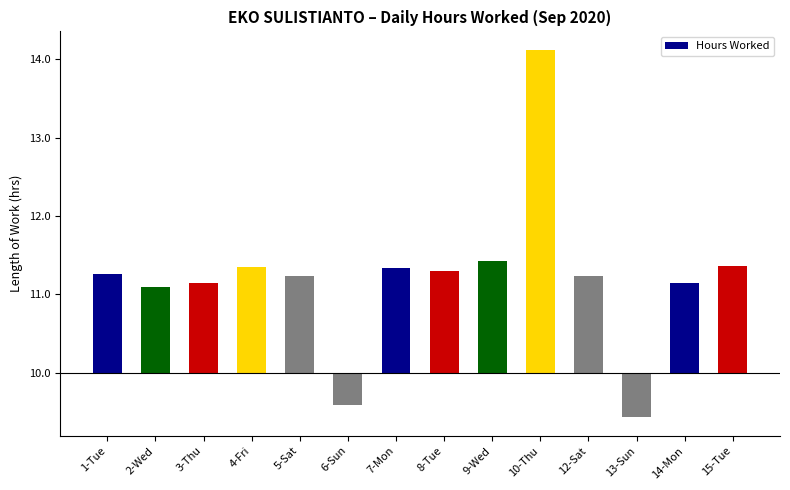

What is the smallest value displayed?

-0.6